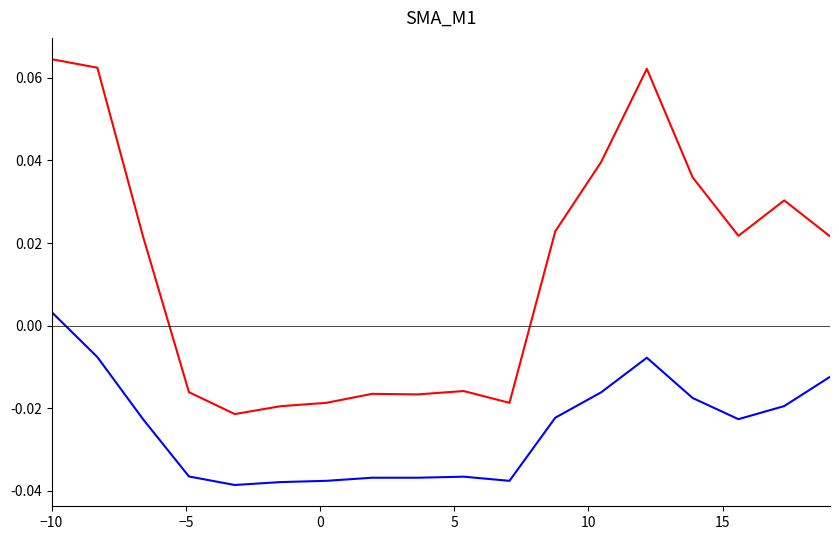

Is this an area chart (filled region under the line)?

No